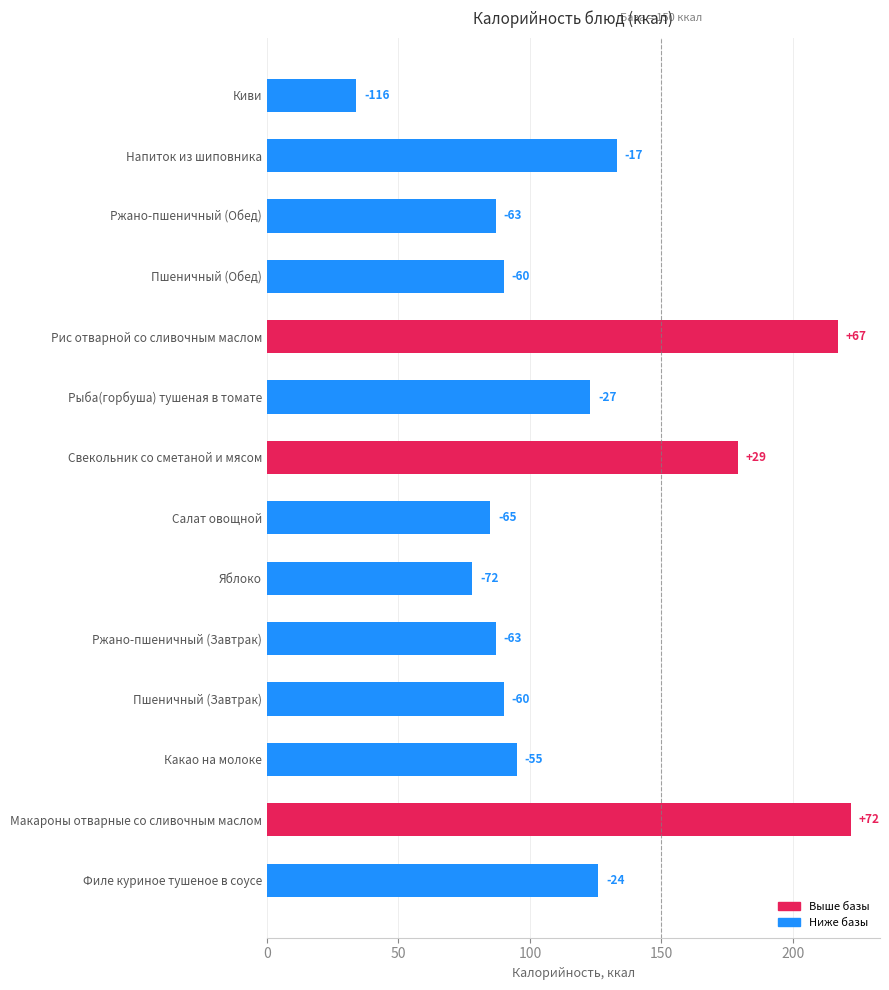

What is the average value?

118